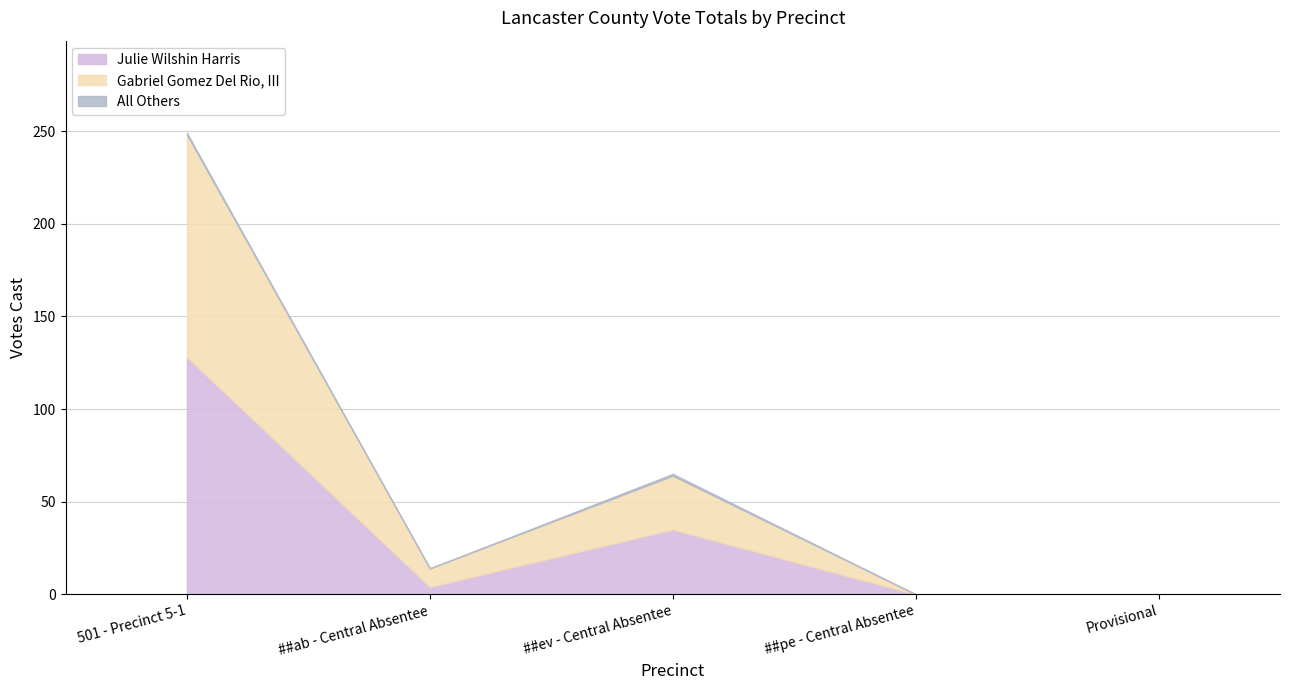

Reading left to right, list all the values displayed in this chart.

Julie Wilshin Harris: 128	4	35	0	0
Gabriel Gomez Del Rio, III: 120	10	29	0	0
All Others: 1	0	1	0	0